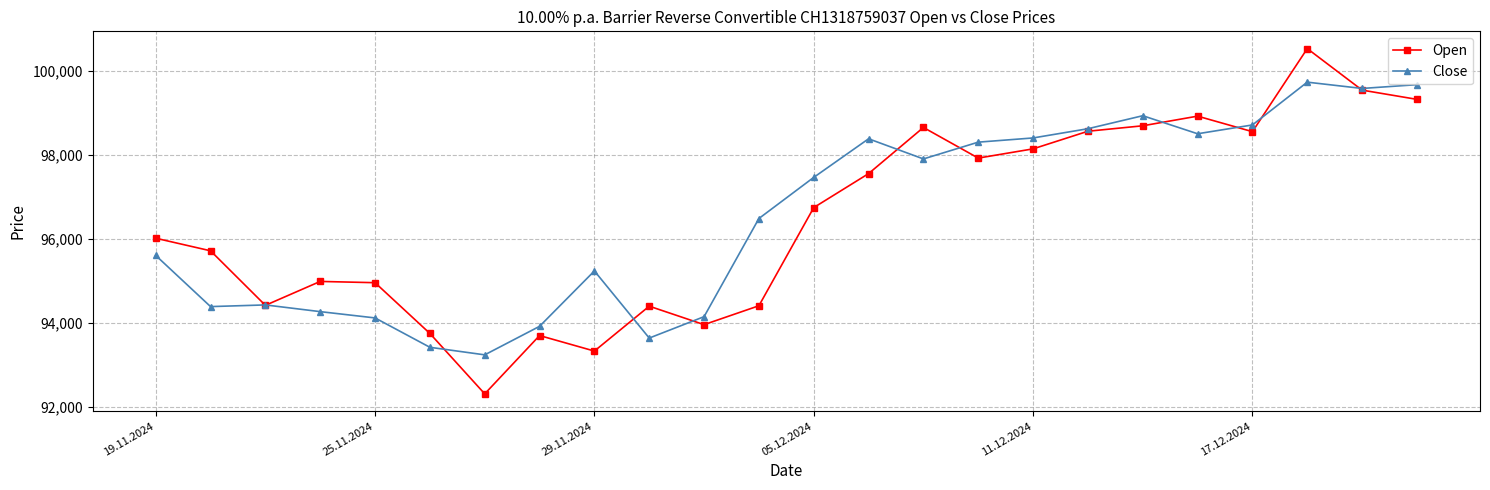

How many data points in Open are less than 96750?

12